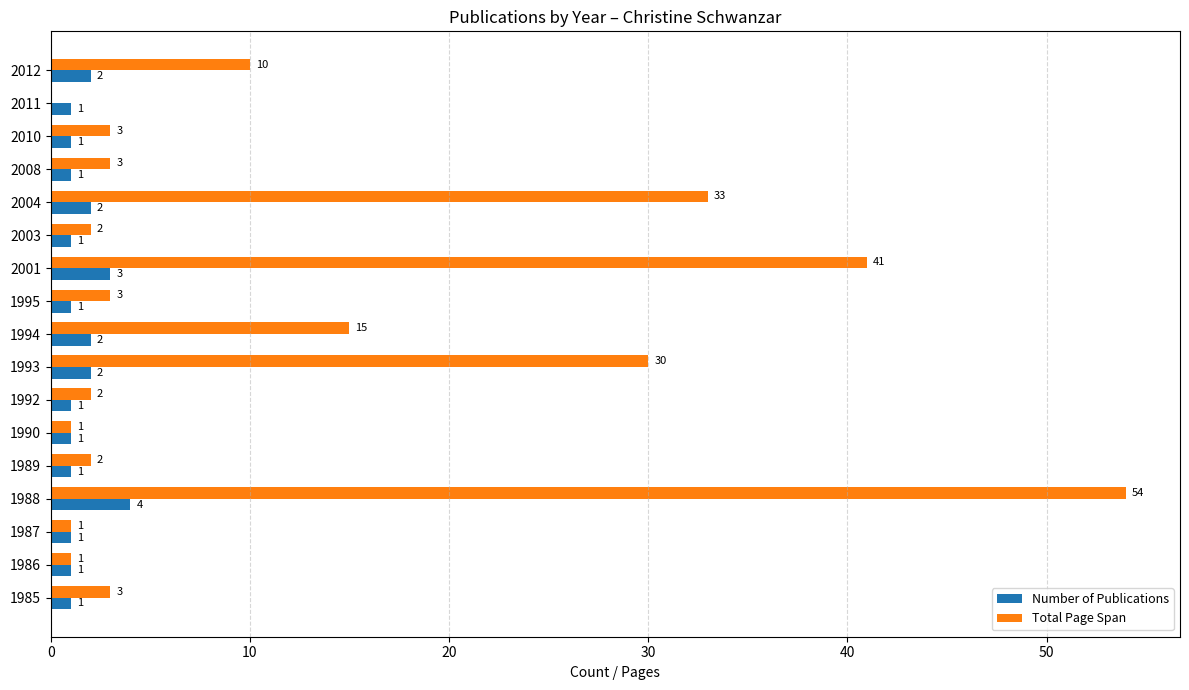

What is the sum of all Number of Publications values?

26